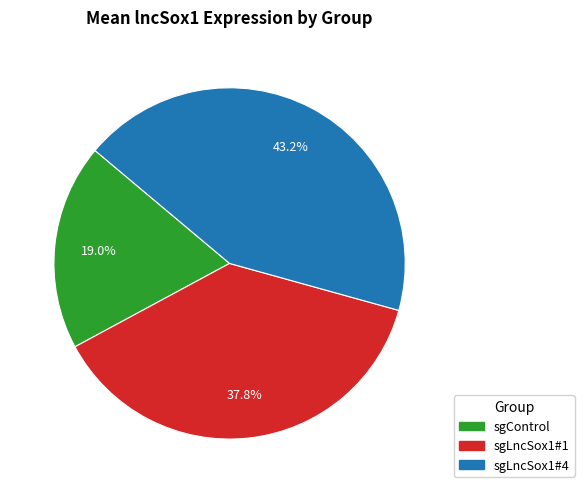

Which has a higher value, sgLncSox1#1 or sgLncSox1#4?

sgLncSox1#4